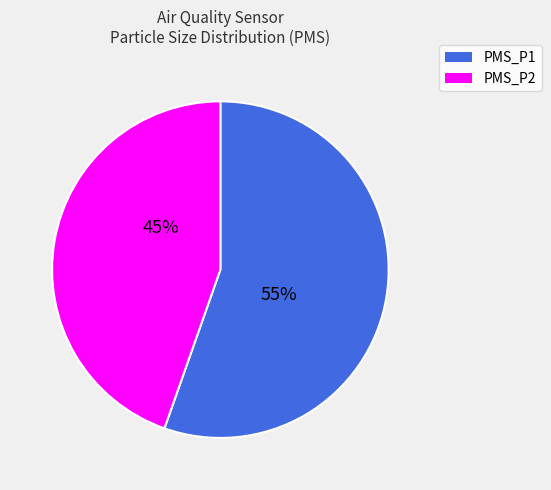

Is it true that PMS_P2 is 40% of the pie?

False